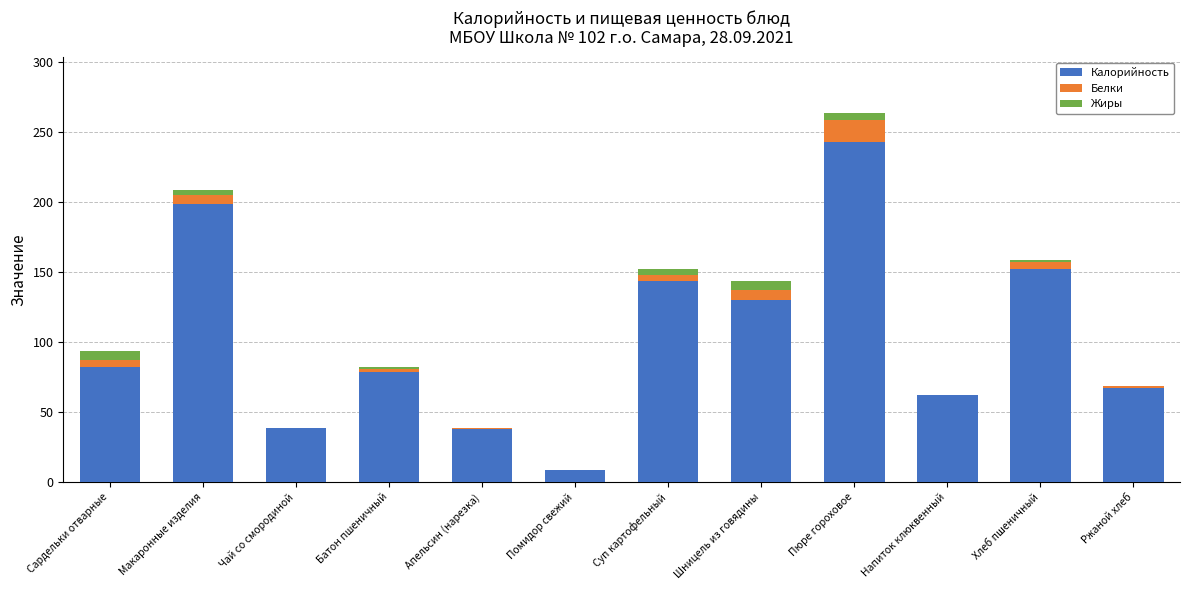

How many categories are shown in the chart?

12